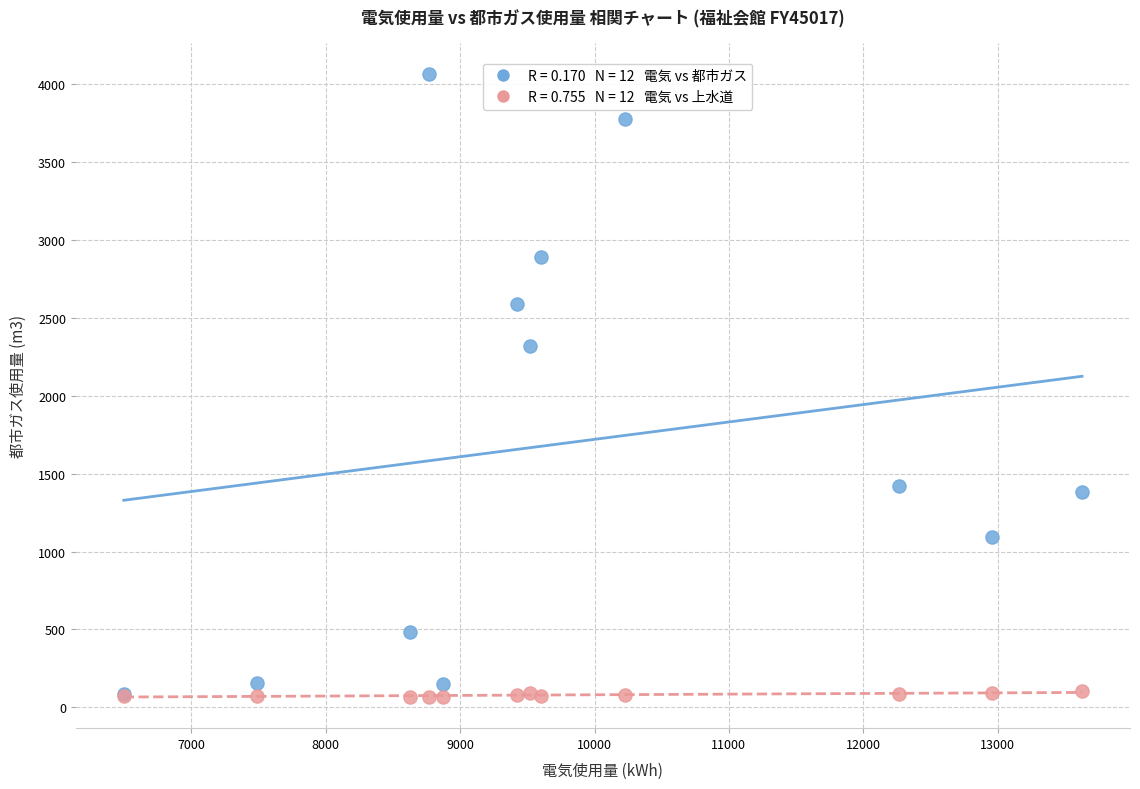

Across all series, what Y value is closest to 2066?

2321